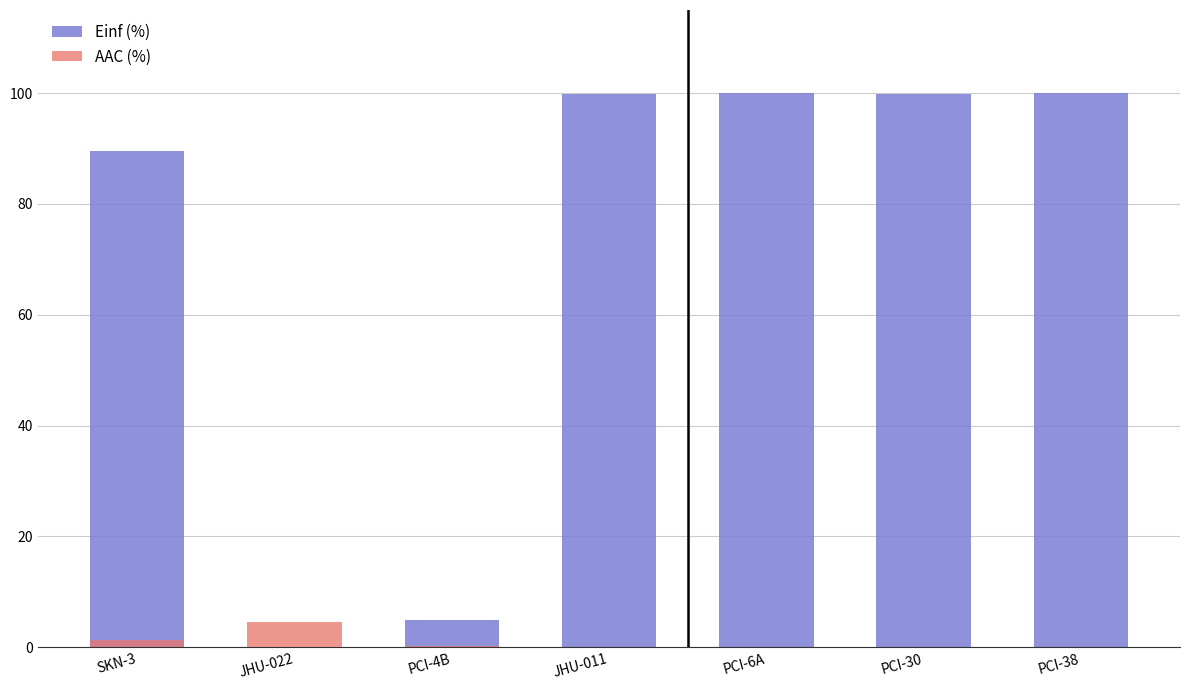

Rank the series by their average value, from highest to lowest.

Einf (%), AAC (%)